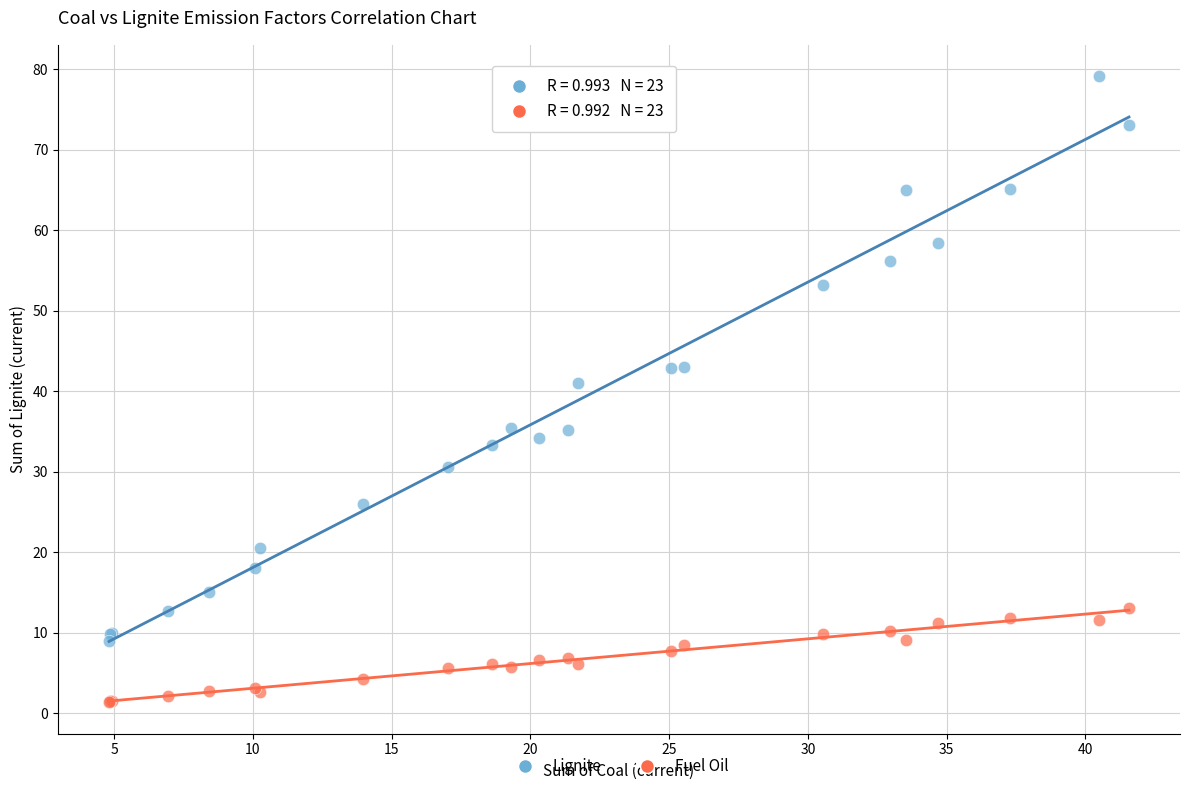

Across all series, what Y value is closest to 40?

41.0